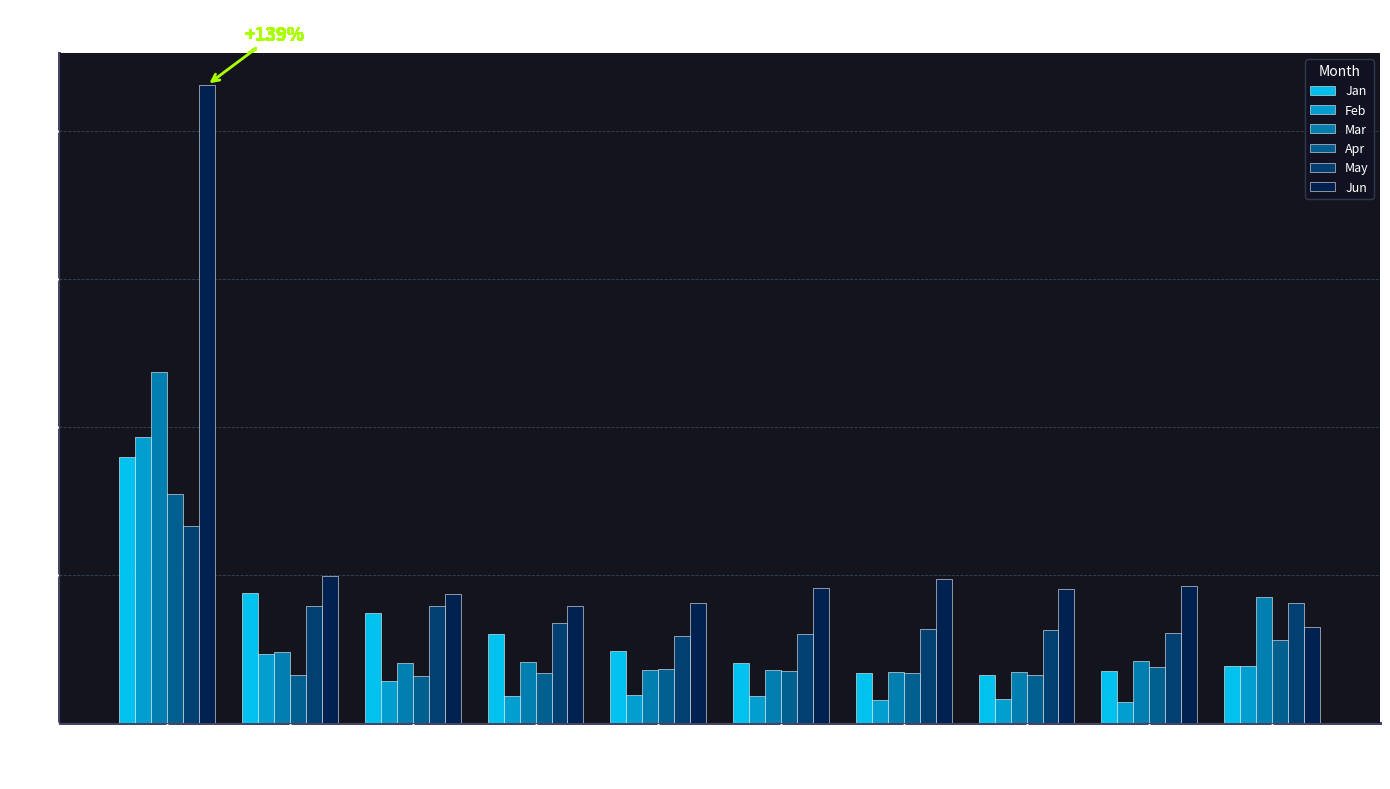

How many groups of bars are there?

10